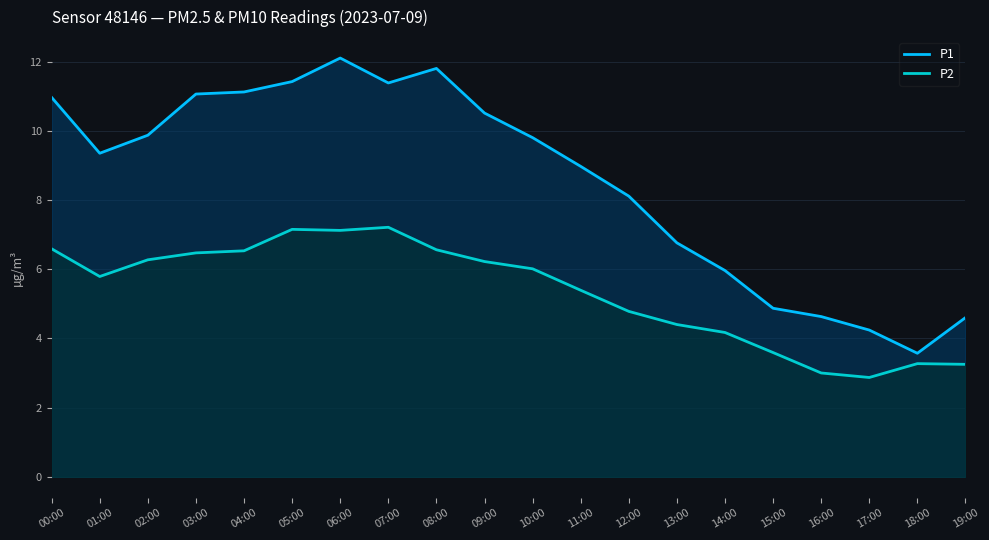

True or false: P1 has more than 2 points higher than both neighbors.

False